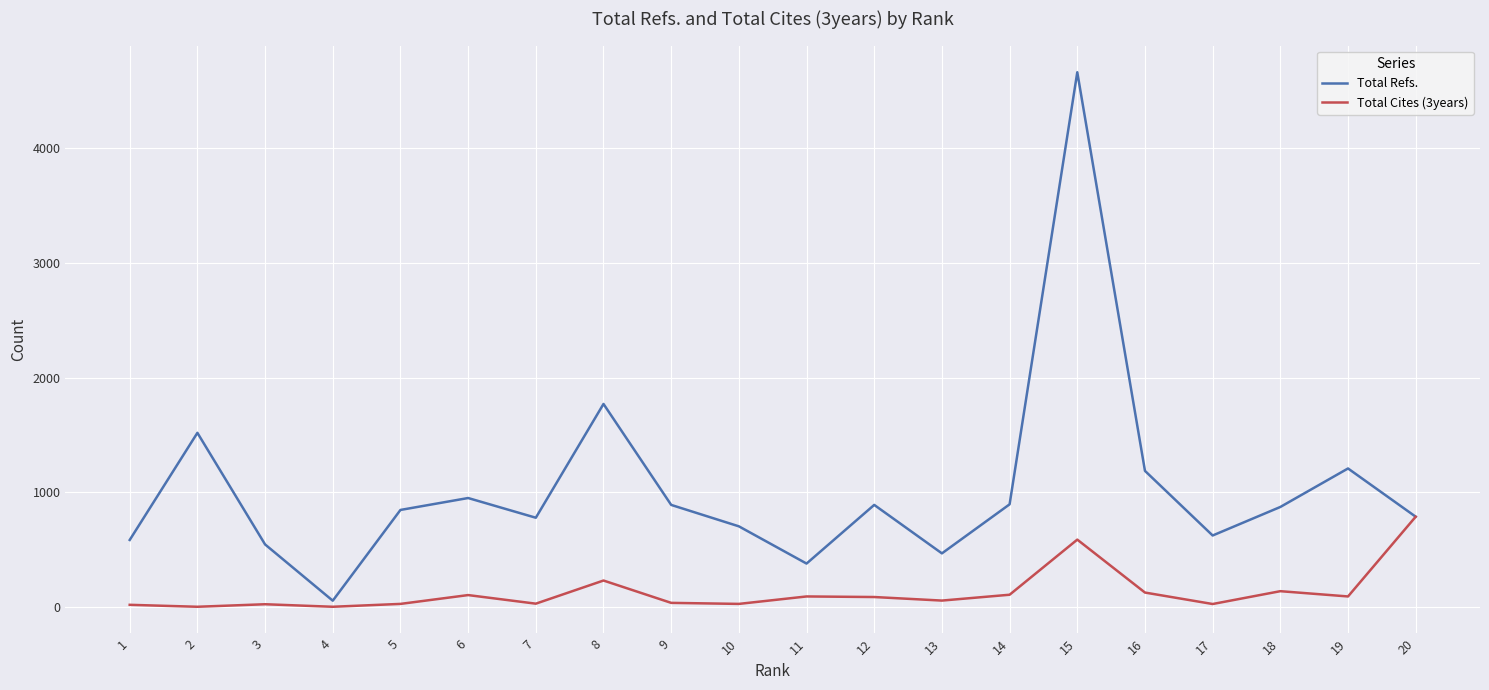

What is the difference between the maximum and second lowest values in the Total Cites (3years) series?

786